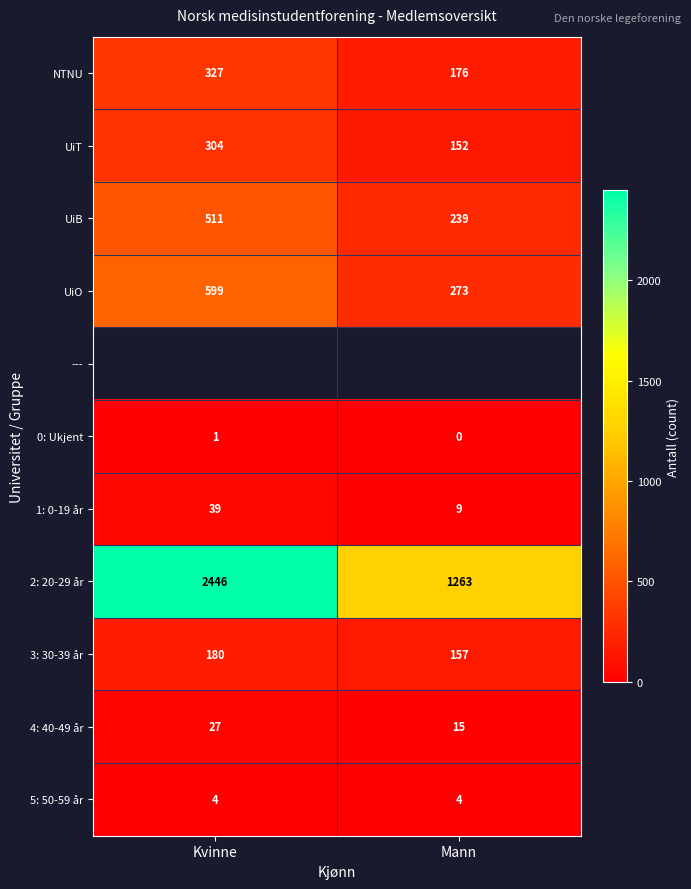

What is the difference between the maximum and minimum values in the 2: 20-29 år series?

1183